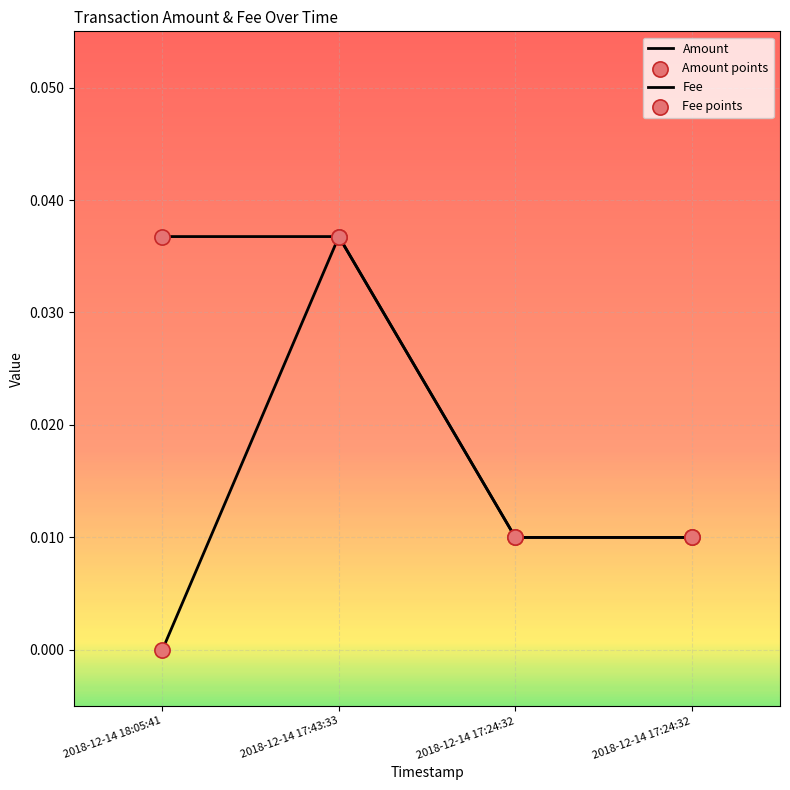

How many series are shown in this chart?

2